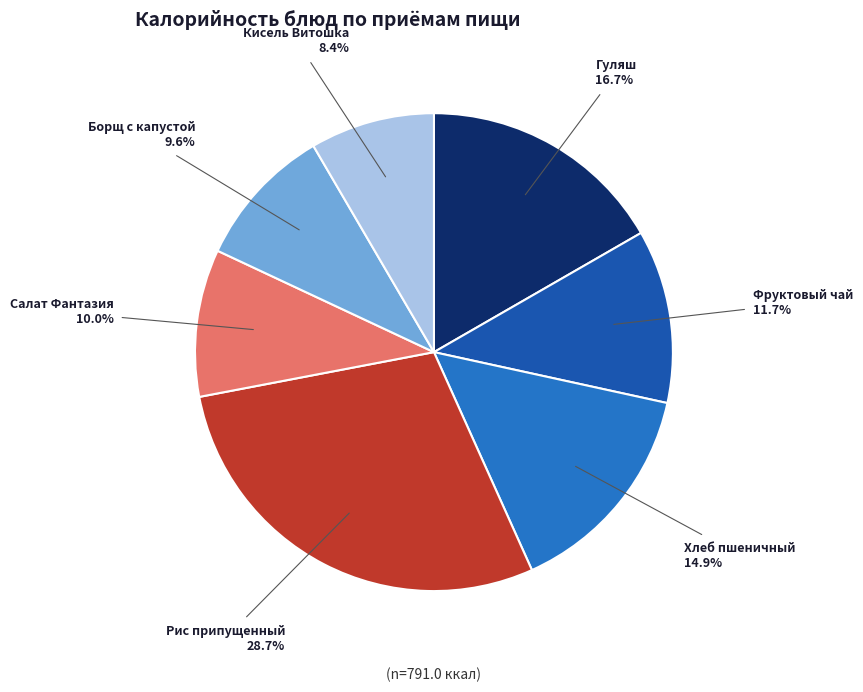

Is it true that Борщ с капустой is 10% of the pie?

True